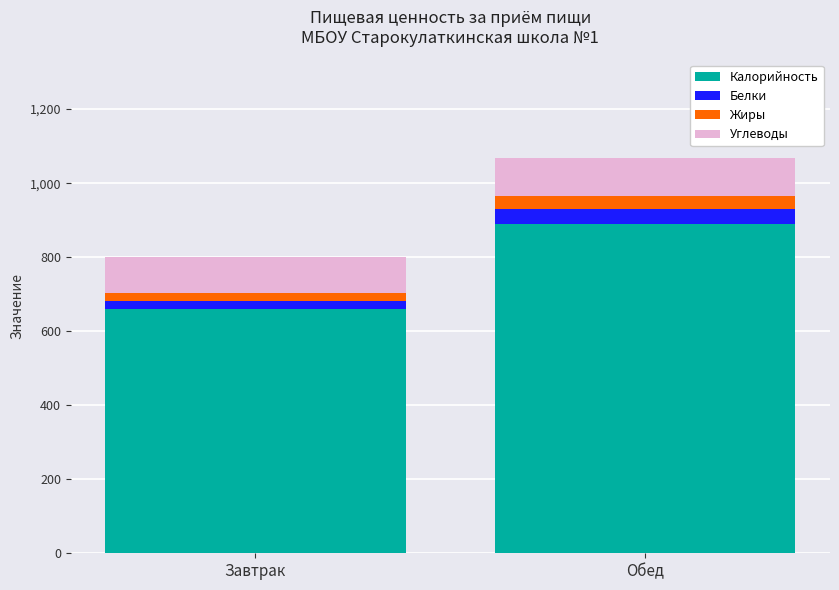

True or false: Калорийность has a value of 1541.3 at Обед.

False